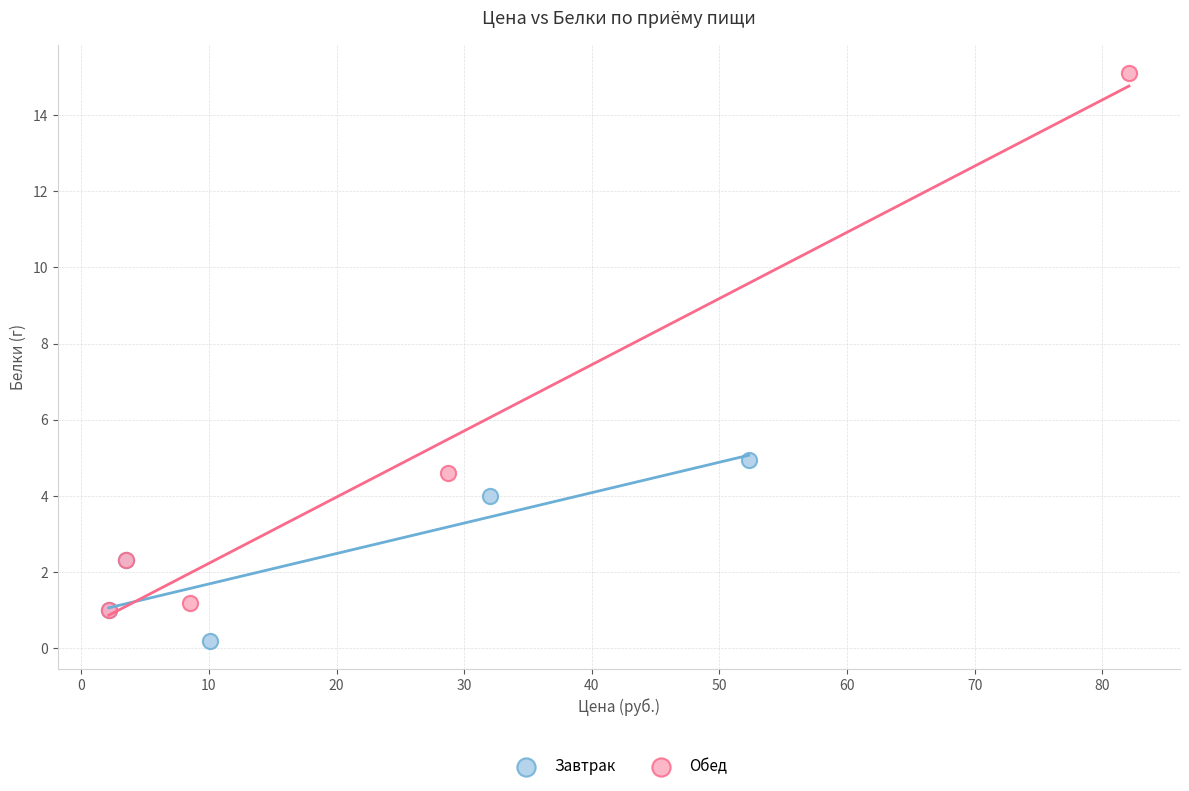

Which series contains the highest Y value?

Обед